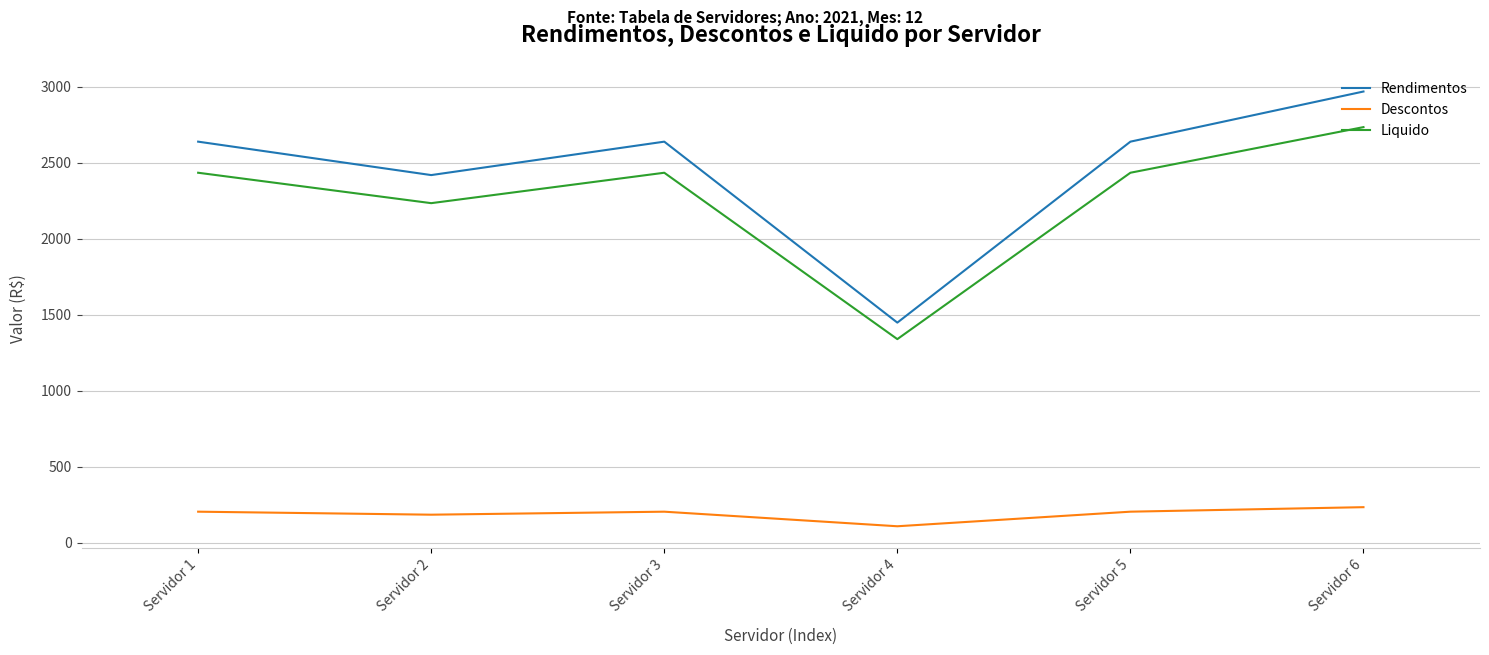

What is the difference between the maximum and second lowest values in the Liquido series?

500.5